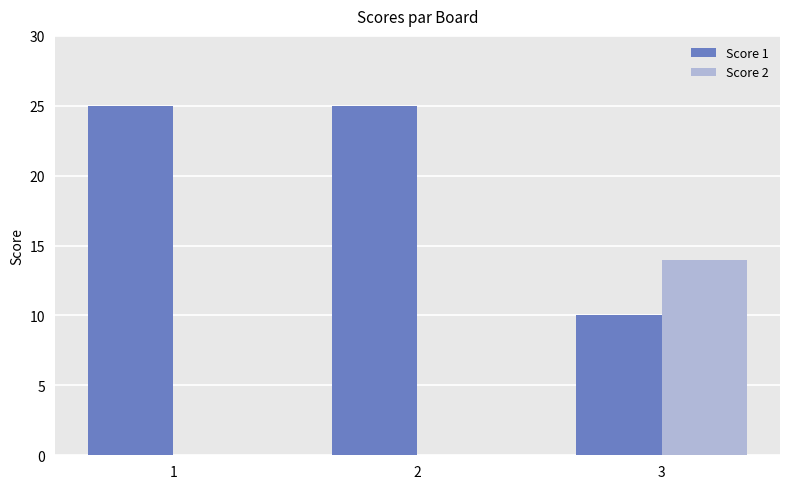

Are the bars horizontal?

No